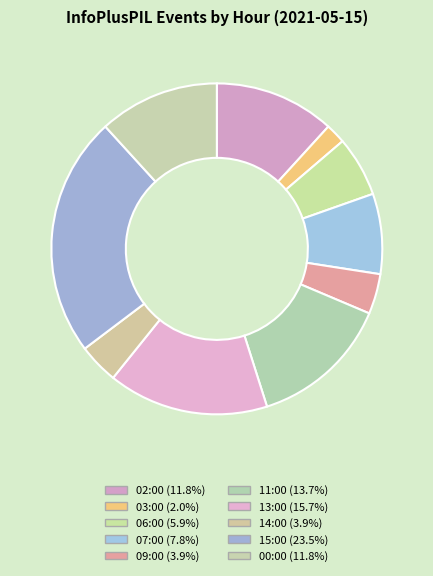

Count the number of slices in the pie.

10